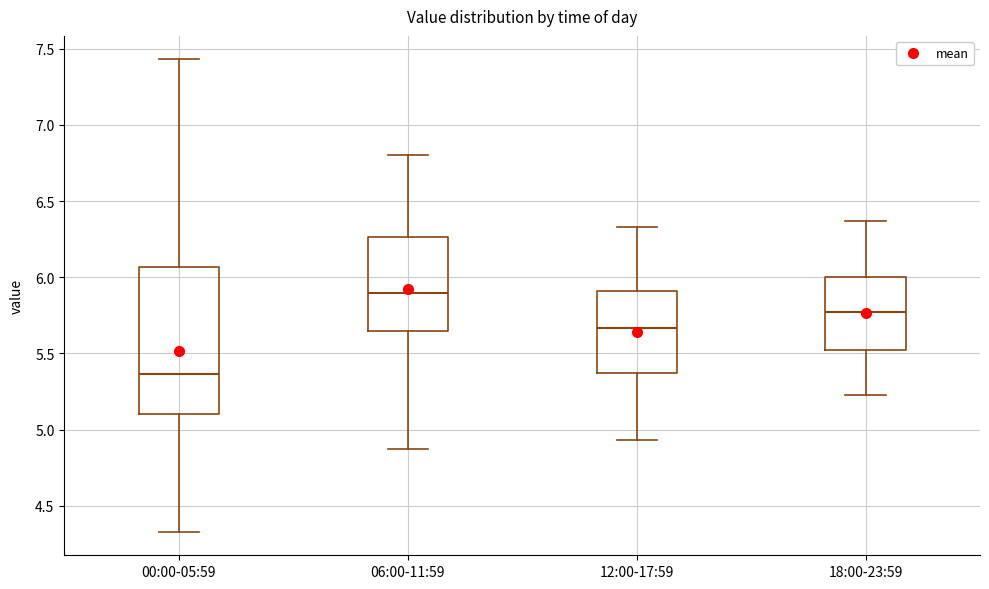

Reading left to right, read every box against the y-axis: the position of its median line, the range the box covers, and the ends of its whiskers. The values are not printed on the chart, so give them approximately, as read against the axis.

00:00-05:59: median 5.35, box 5.10 to 6.05, whiskers 4.35 to 7.45
06:00-11:59: median 5.90, box 5.65 to 6.25, whiskers 4.85 to 6.80
12:00-17:59: median 5.65, box 5.40 to 5.90, whiskers 4.95 to 6.35
18:00-23:59: median 5.75, box 5.50 to 6.00, whiskers 5.25 to 6.35